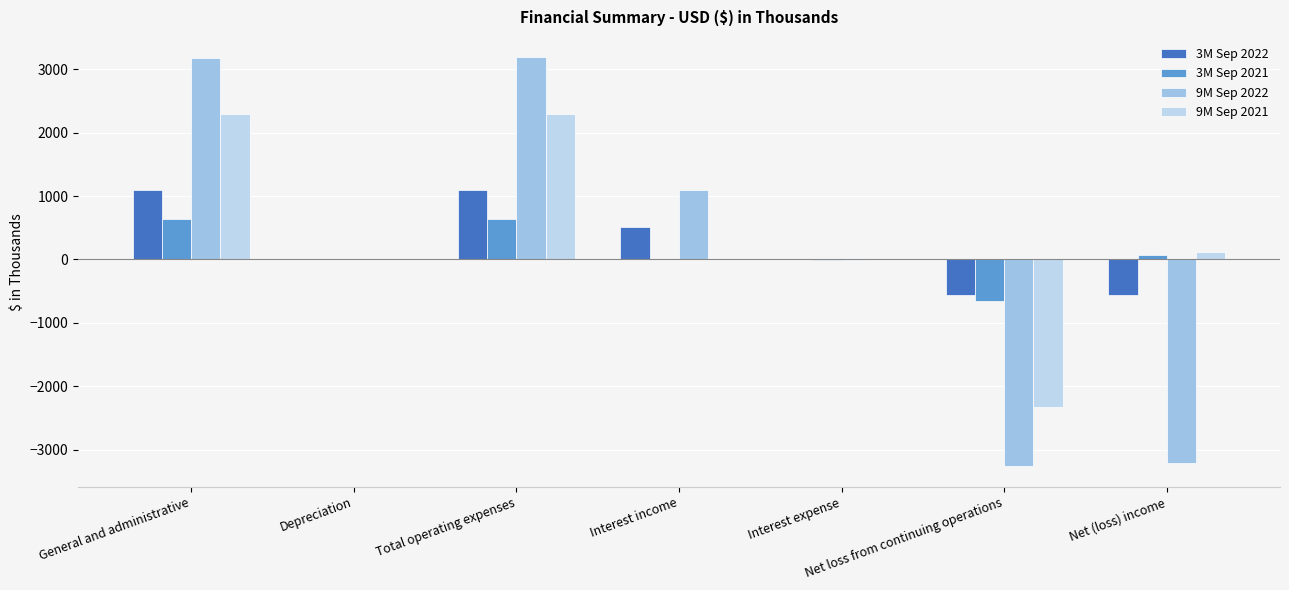

Reading left to right, list all the values displayed in this chart.

3M Sep 2022: 1097	1	1098	517	0	-560	-560
3M Sep 2021: 637	1	638	0	-2	-655	75
9M Sep 2022: 3185	2	3187	1096	-2	-3262	-3213
9M Sep 2021: 2295	2	2297	2	-2	-2321	112